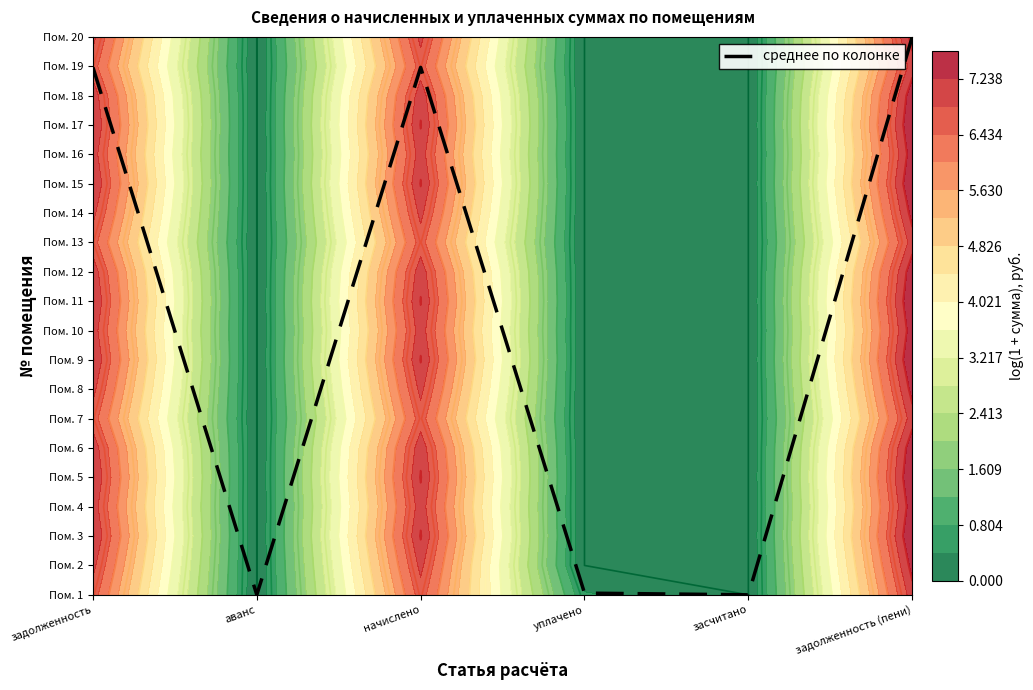

Which label corresponds to the largest value in the chart?

задолженность (пени)